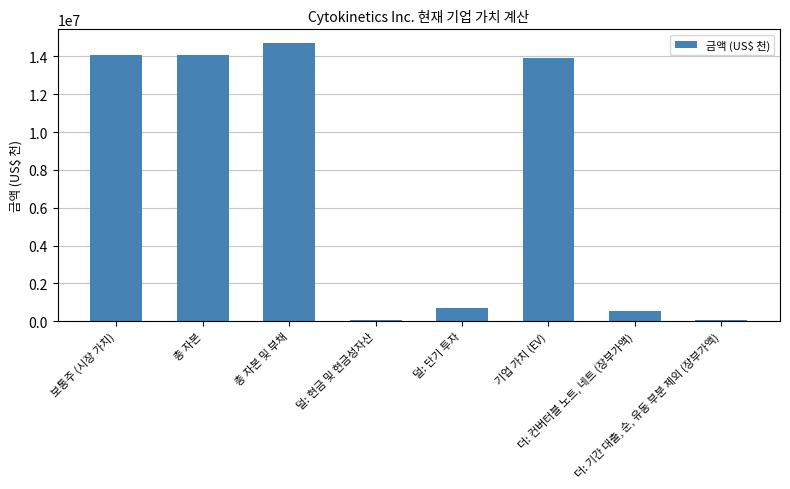

Is it true that the value at 기업 가치 (EV) is 7715191?

False